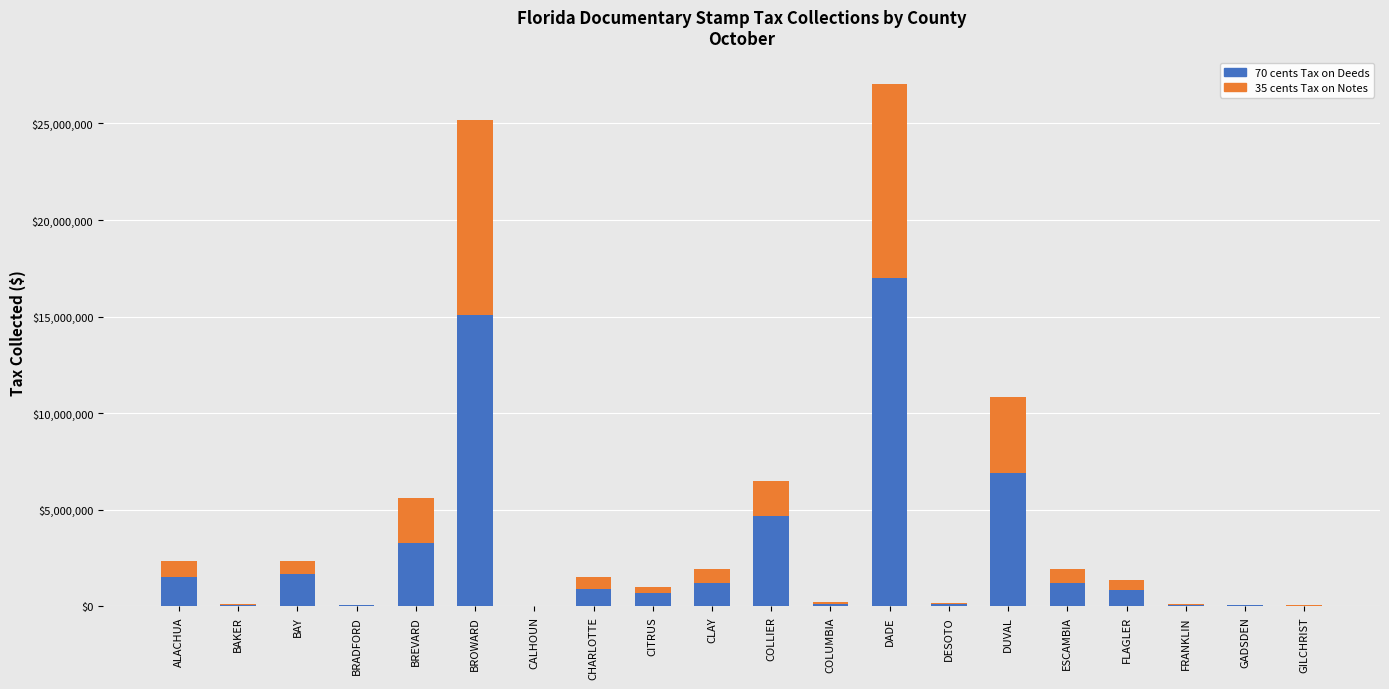

Which category has the highest value in the 70 cents Tax on Deeds series?

DADE